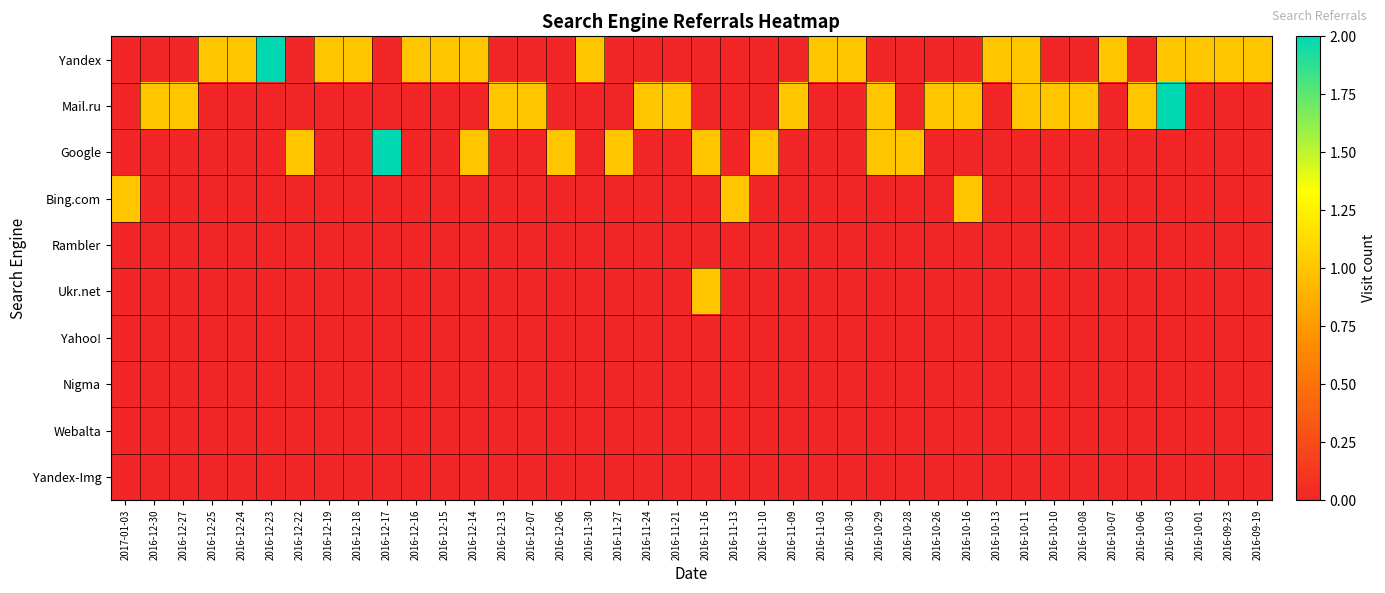

Count the number of categories in the chart.

40